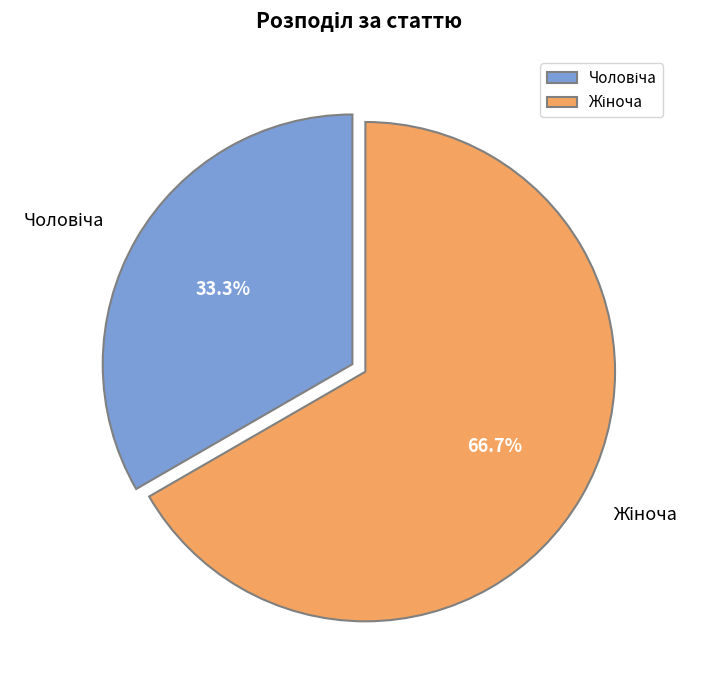

Is there a majority slice in this chart?

Yes